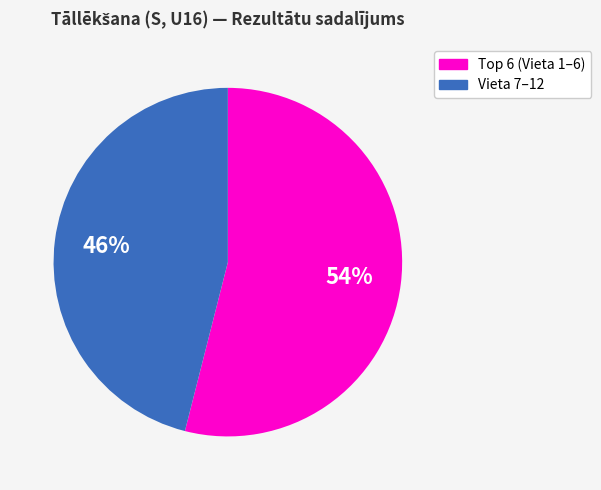

How many slices are in this pie chart?

2